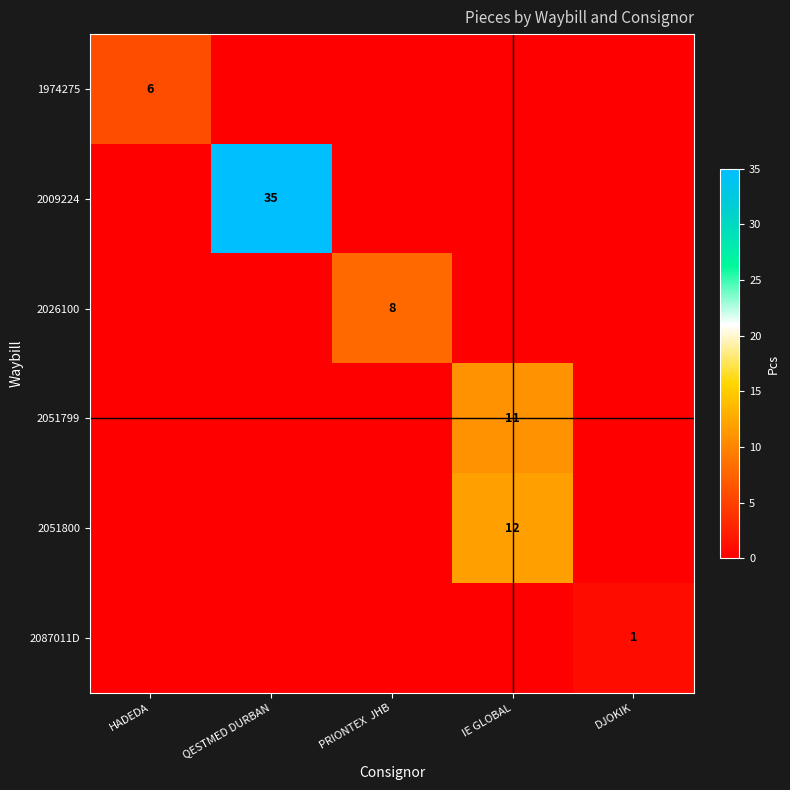

True or false: 2051800 has a value of 12 at IE GLOBAL.

True